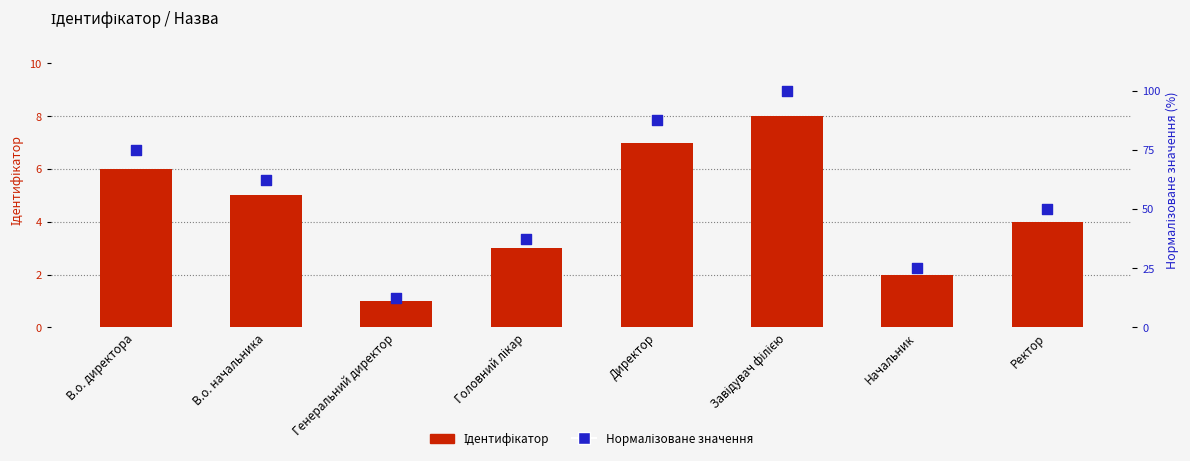

Which series has the largest total across all categories?

Нормалізоване значення